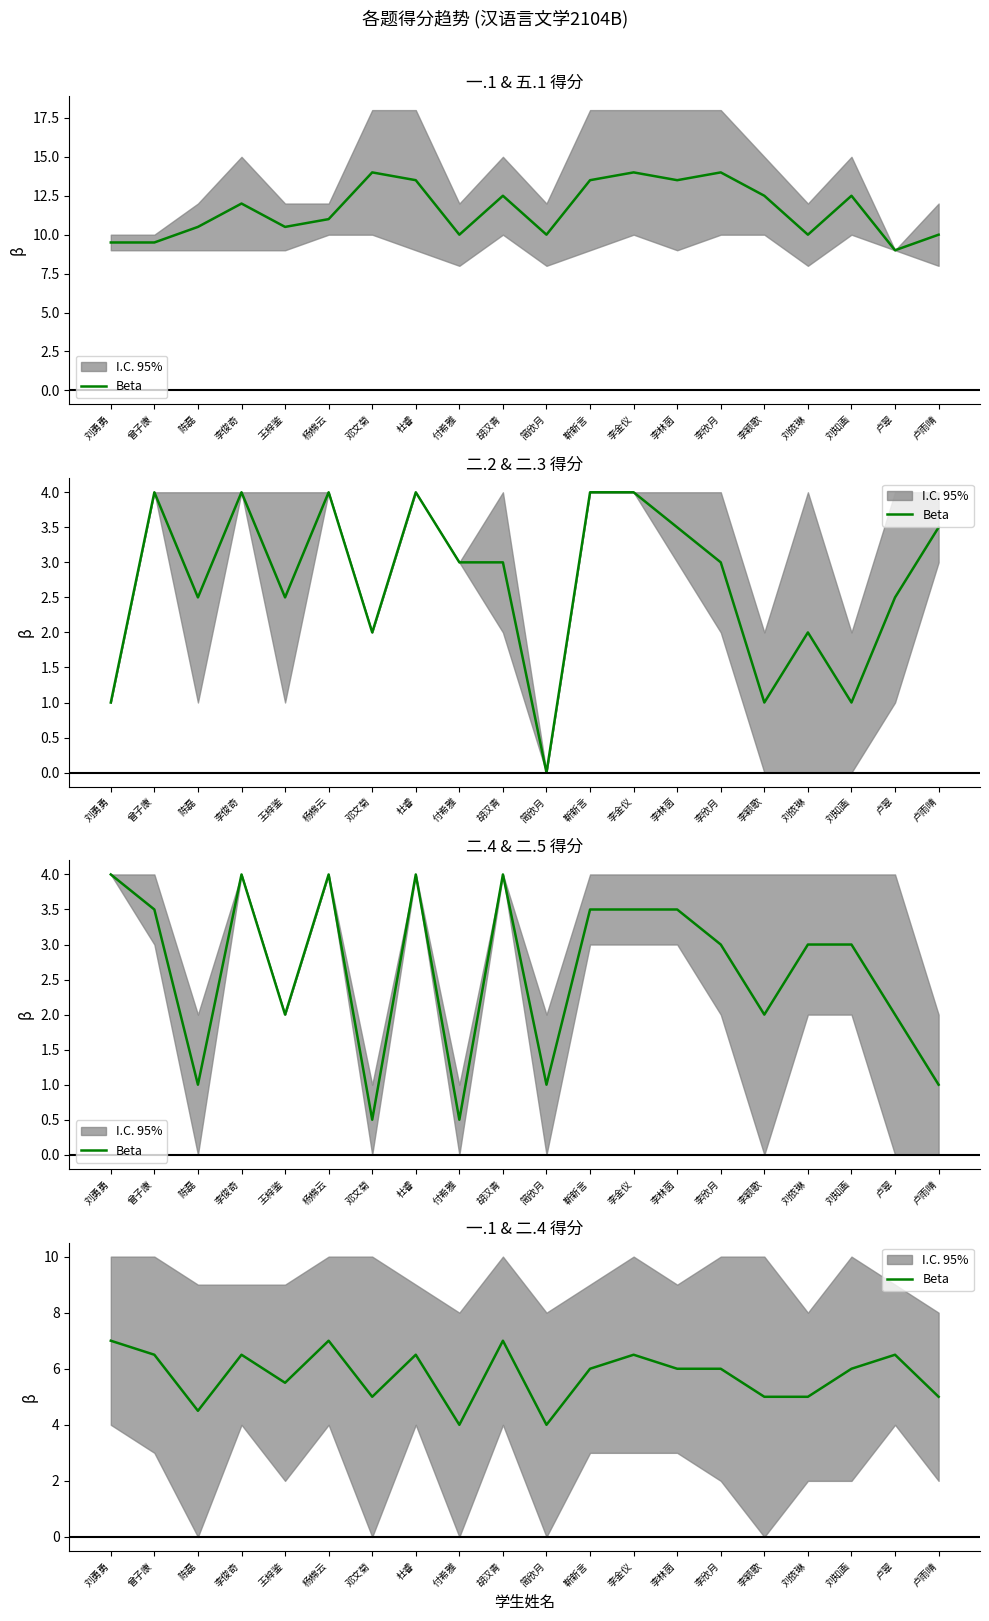

What is the label of the 18th point from the right?

陈磊